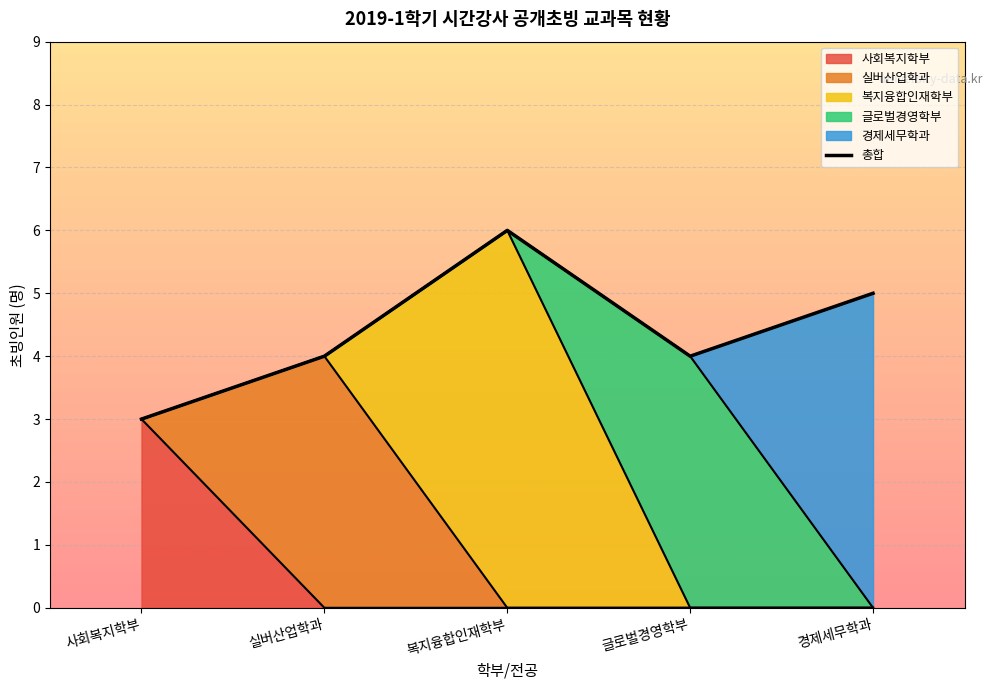

True or false: the data shows 6 at 복지융합인재학부.

True